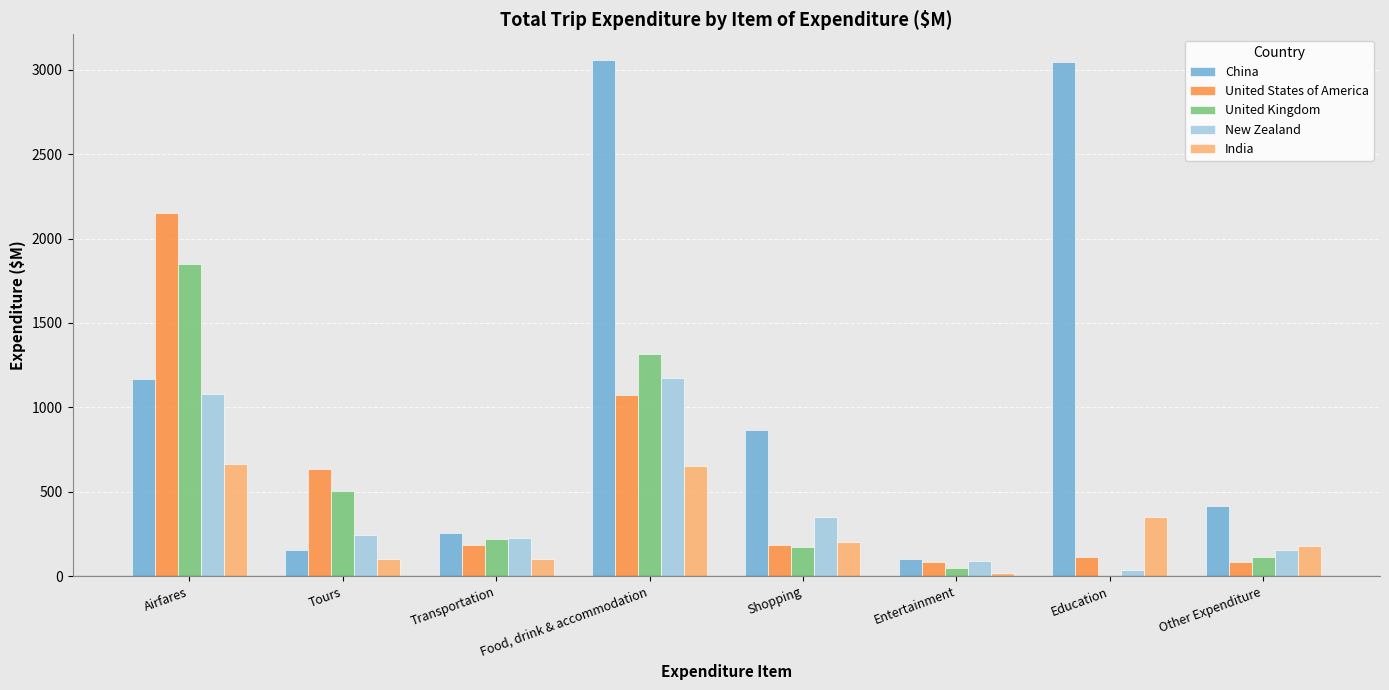

True or false: India has a value of 663.3 at Airfares.

True